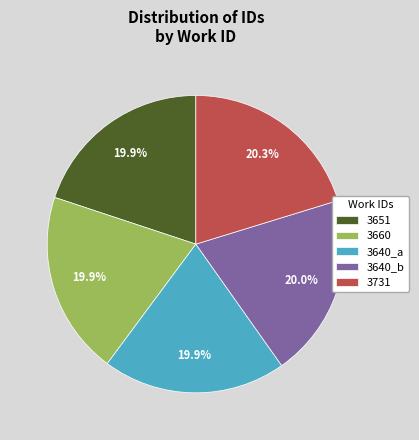

To the nearest percent, what percentage of the pie is 3640_a?

20%